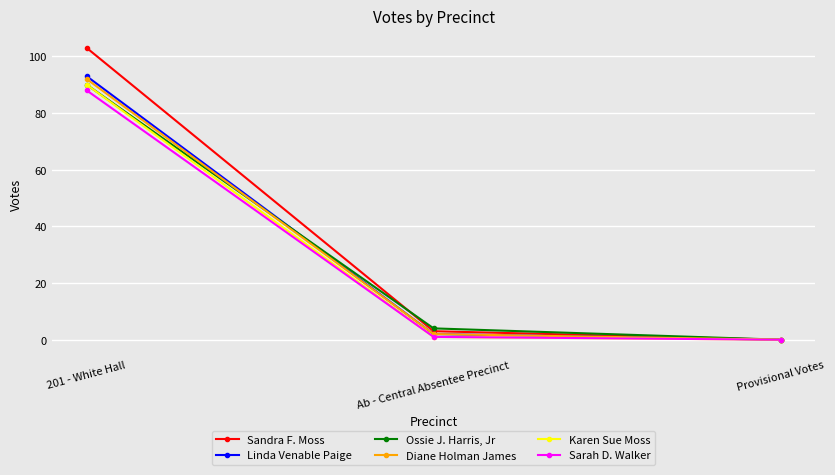

What is the label of the 2nd point from the right?

Ab - Central Absentee Precinct